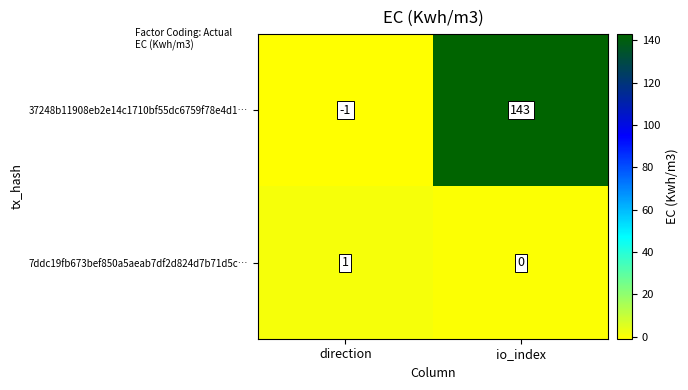

How many data points does each series have?

2